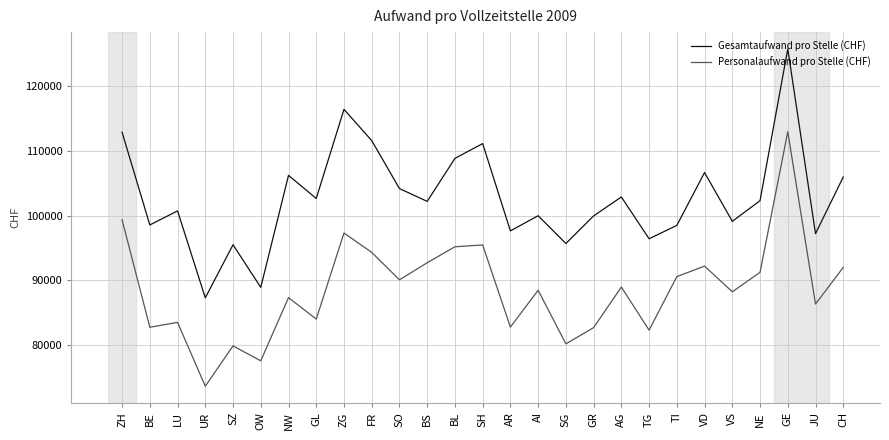

At which label does Gesamtaufwand pro Stelle (CHF) reach its minimum?

UR